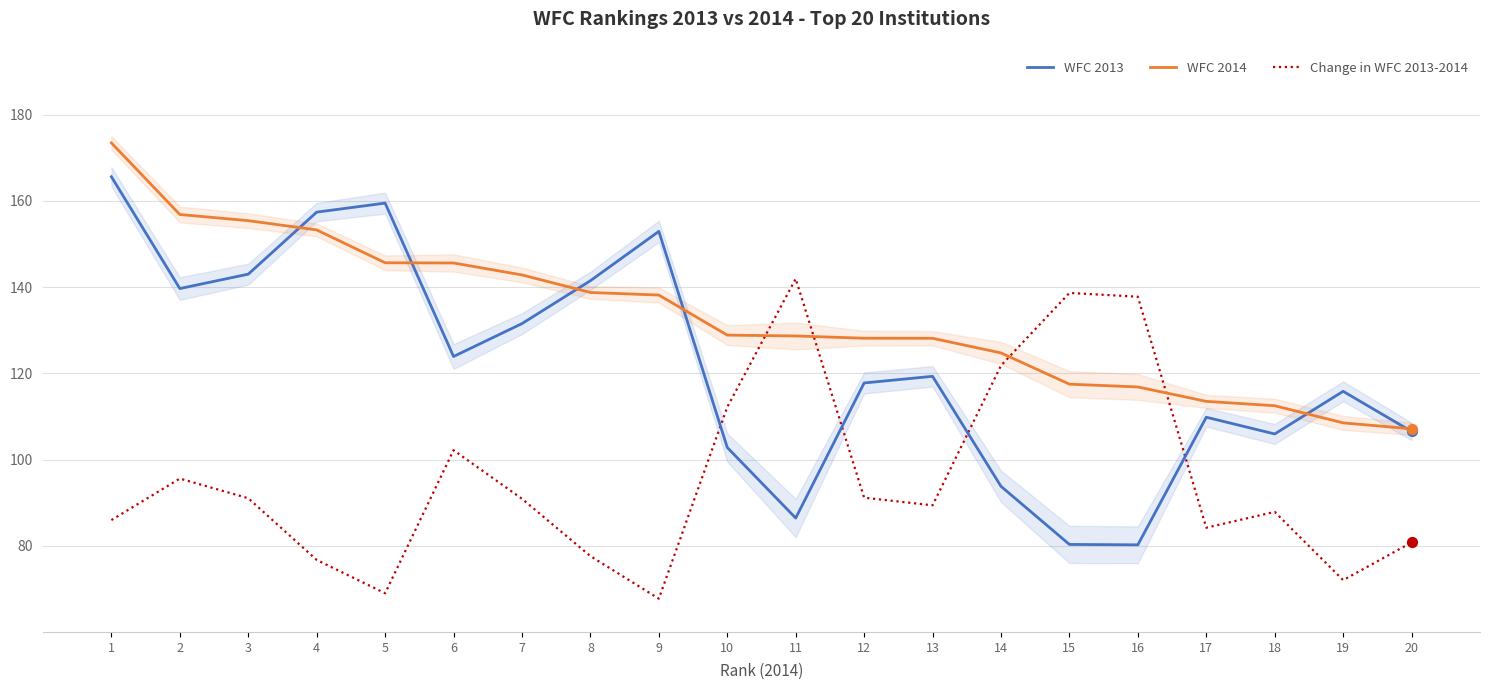

At how many categories does at least one series exceed 151?

6